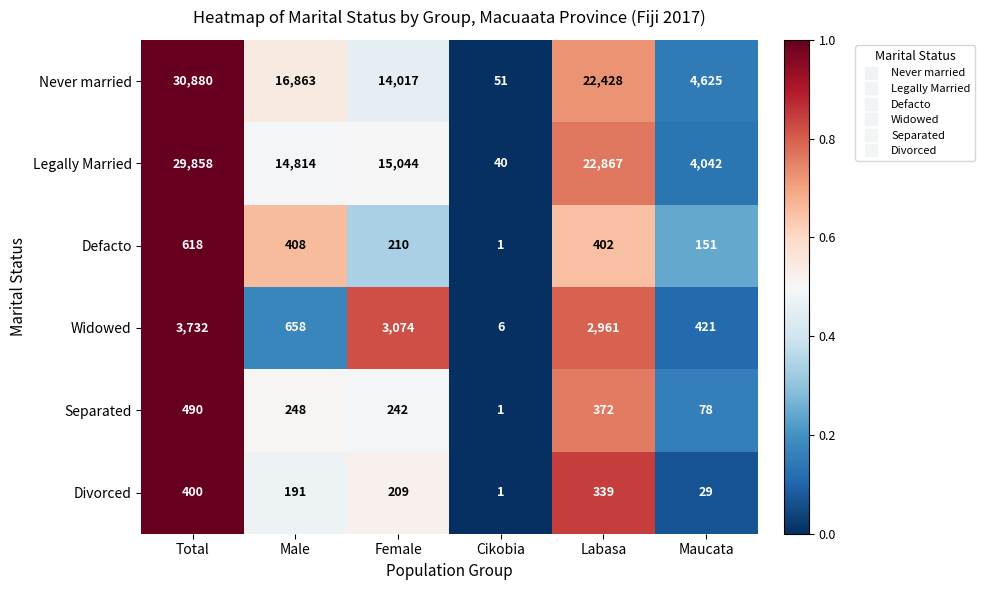

What is the sum of the Defacto values at Total and Male?

1026